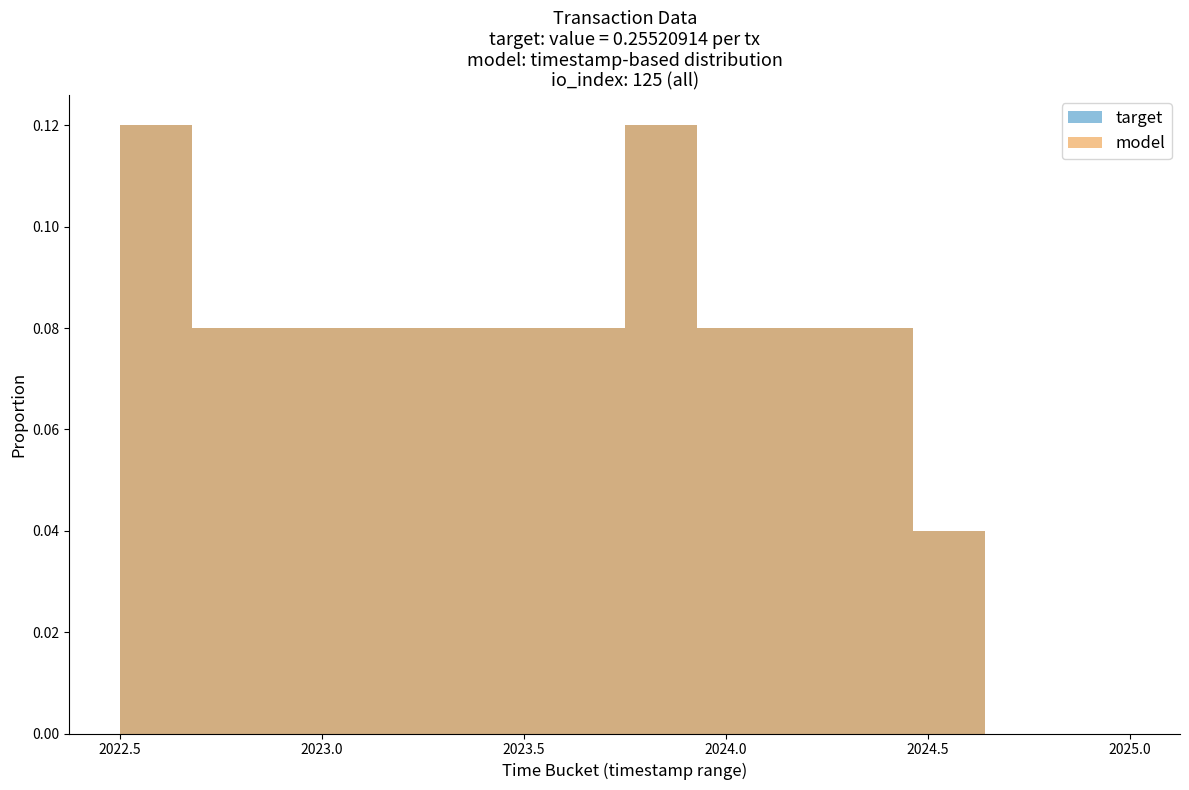

How many target values are between 0 and 1?

14